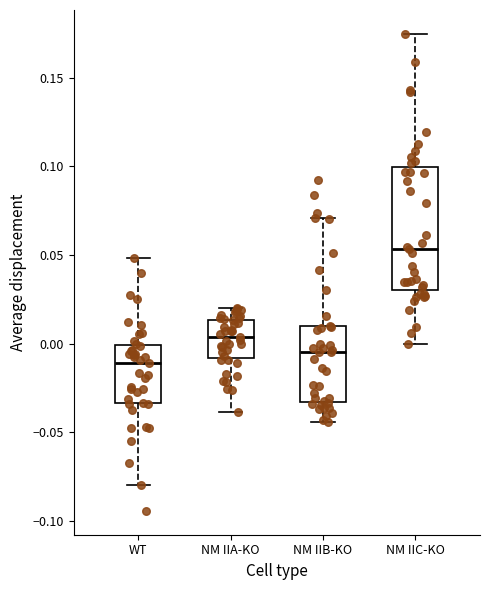

Where does the median line of the box for WT sit on the y-axis? The values are not printed on the chart, so give them approximately, as read against the axis.

-0.010